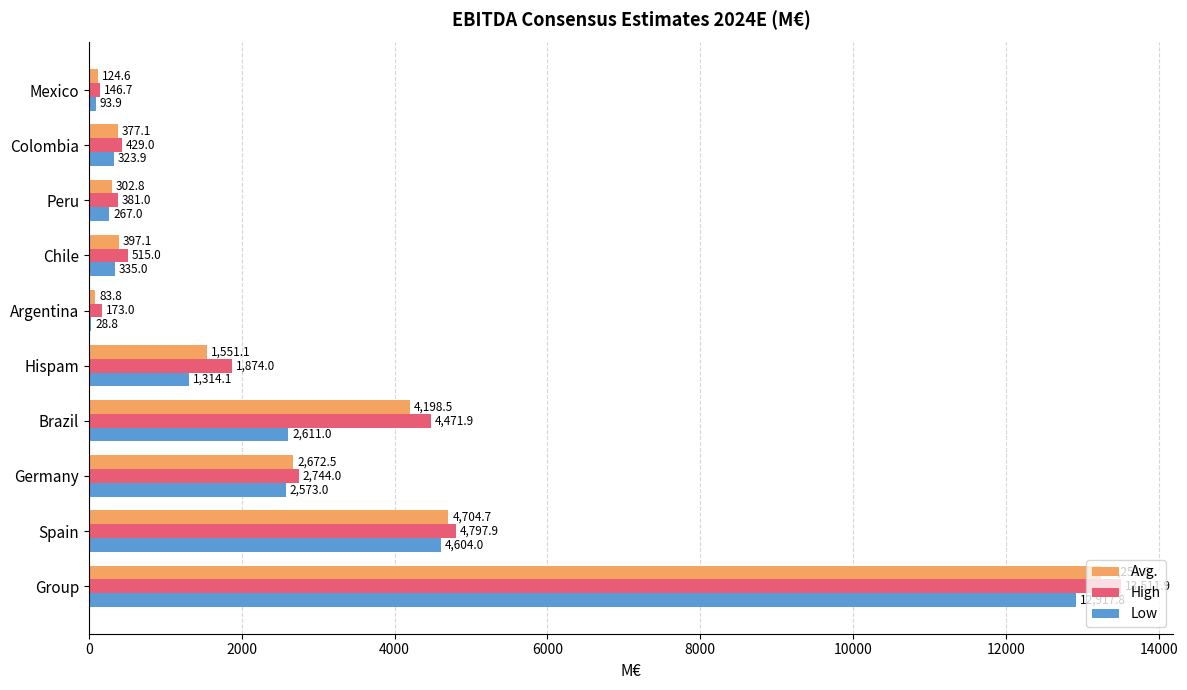

True or false: High has a value of 429.0 at Colombia.

True